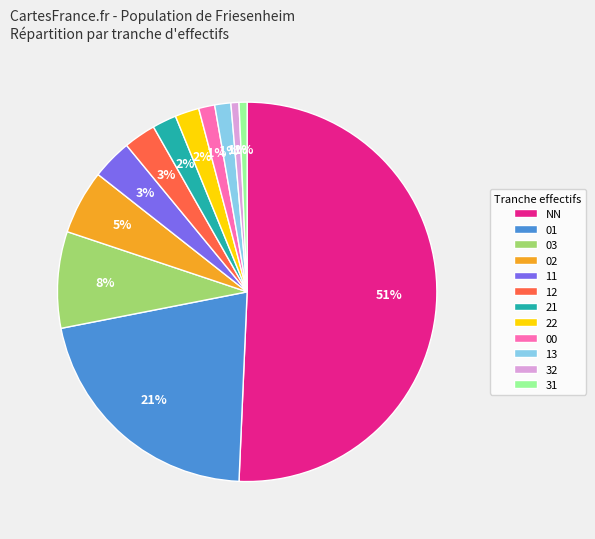

True or false: 11 accounts for 9% of the total.

False